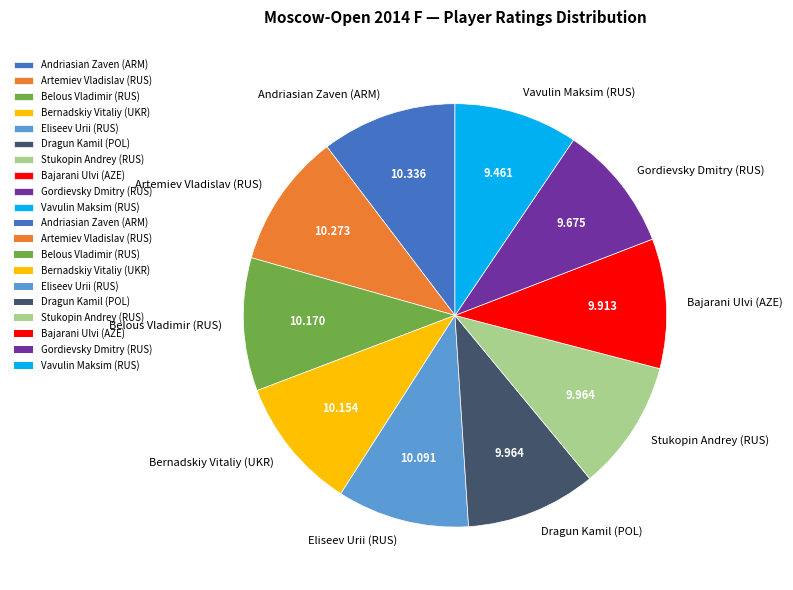

What is the ratio of the value at Andriasian Zaven (ARM) to the value at Eliseev Urii (RUS)?

1.0